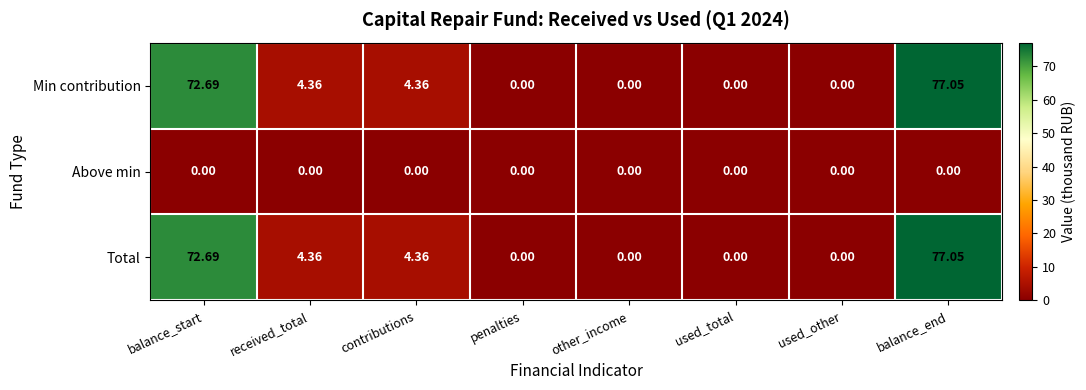

What is the total value across all series at contributions?

8.7